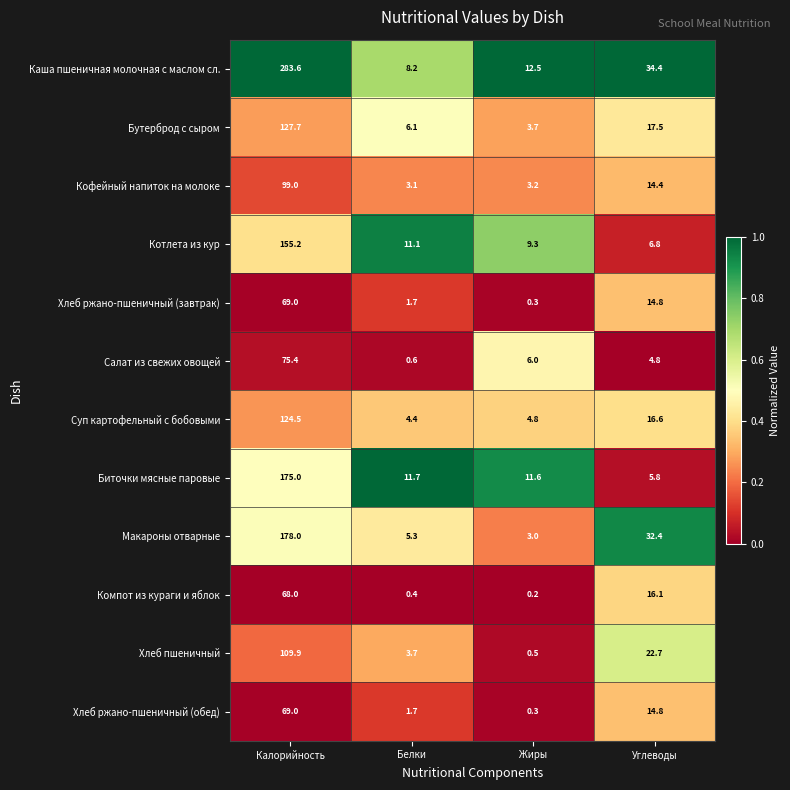

Where does the Каша пшеничная молочная с маслом сл. series first go above 34?

Калорийность